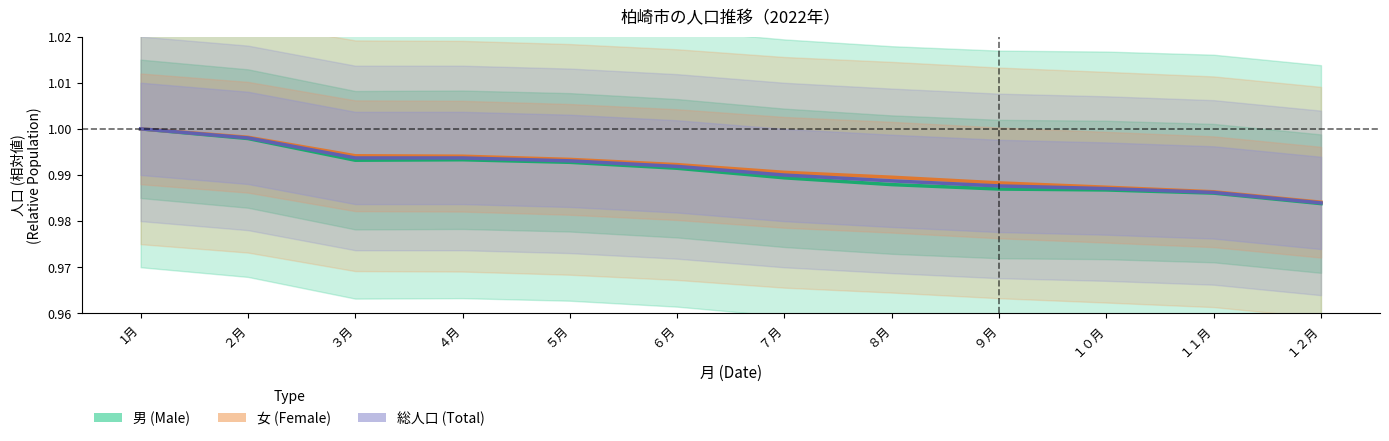

Which series has the largest range (max minus min)?

男